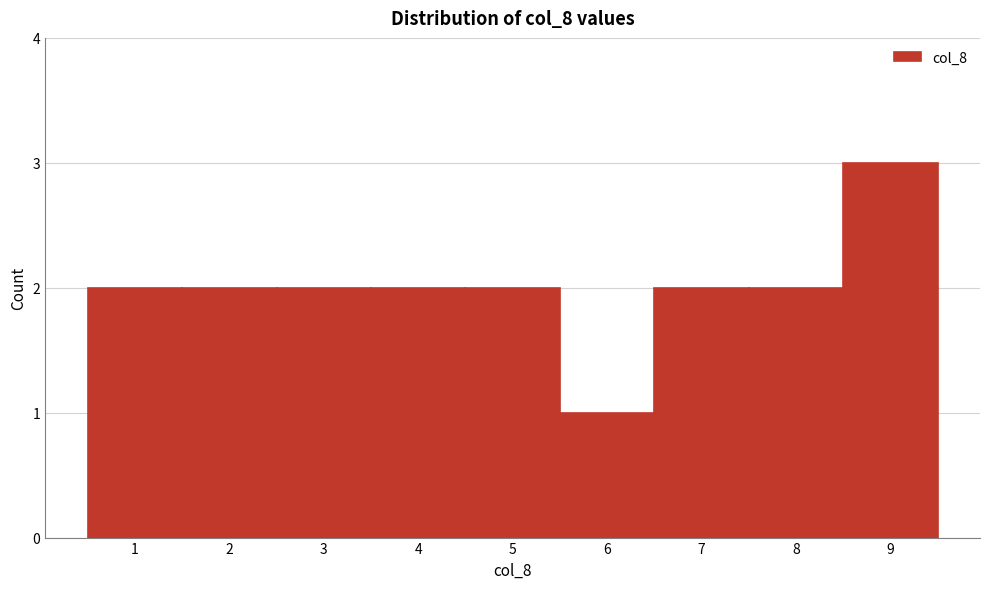

Reading left to right, transcribe this chart: for each bar, give the range it covers on the x-axis and its height. The values are not printed on the chart, so give them approximately, as read against the axis.

0.5 to 1.5: 2
1.5 to 2.5: 2
2.5 to 3.5: 2
3.5 to 4.5: 2
4.5 to 5.5: 2
5.5 to 6.5: 1
6.5 to 7.5: 2
7.5 to 8.5: 2
8.5 to 9.5: 3